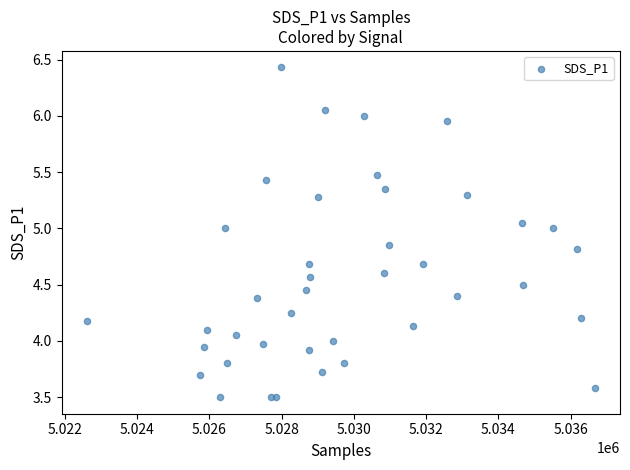

What is the range of Y values (max minus min)?

2.9